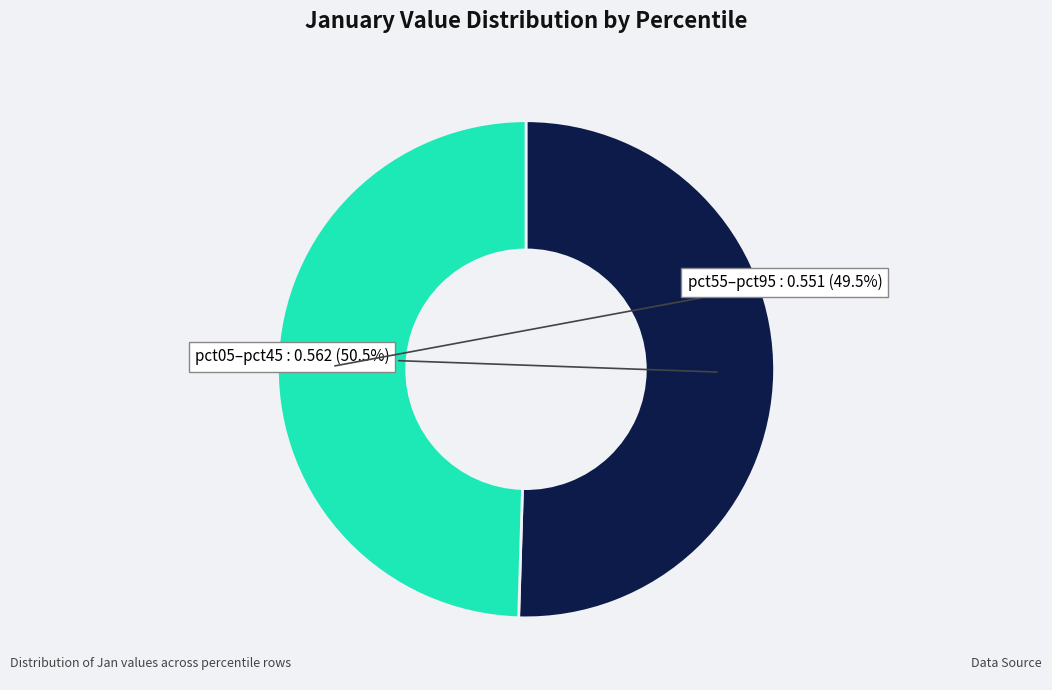

Is there a majority slice in this chart?

Yes